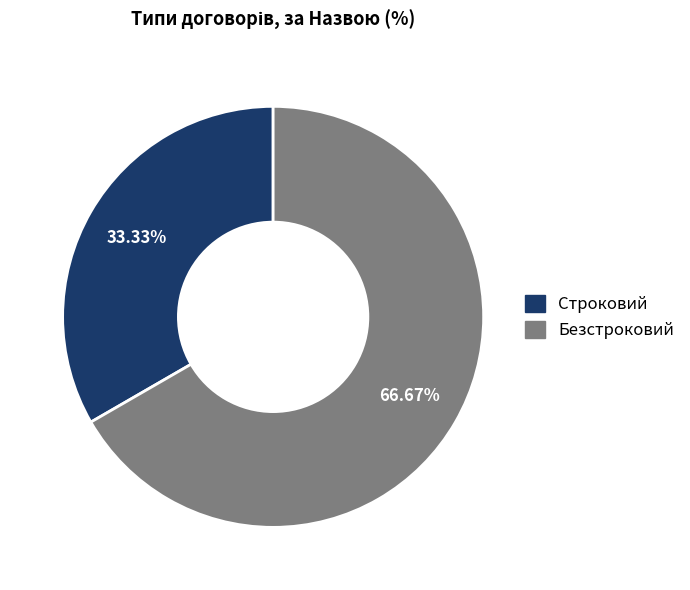

Is it true that Строковий is 39% of the pie?

False